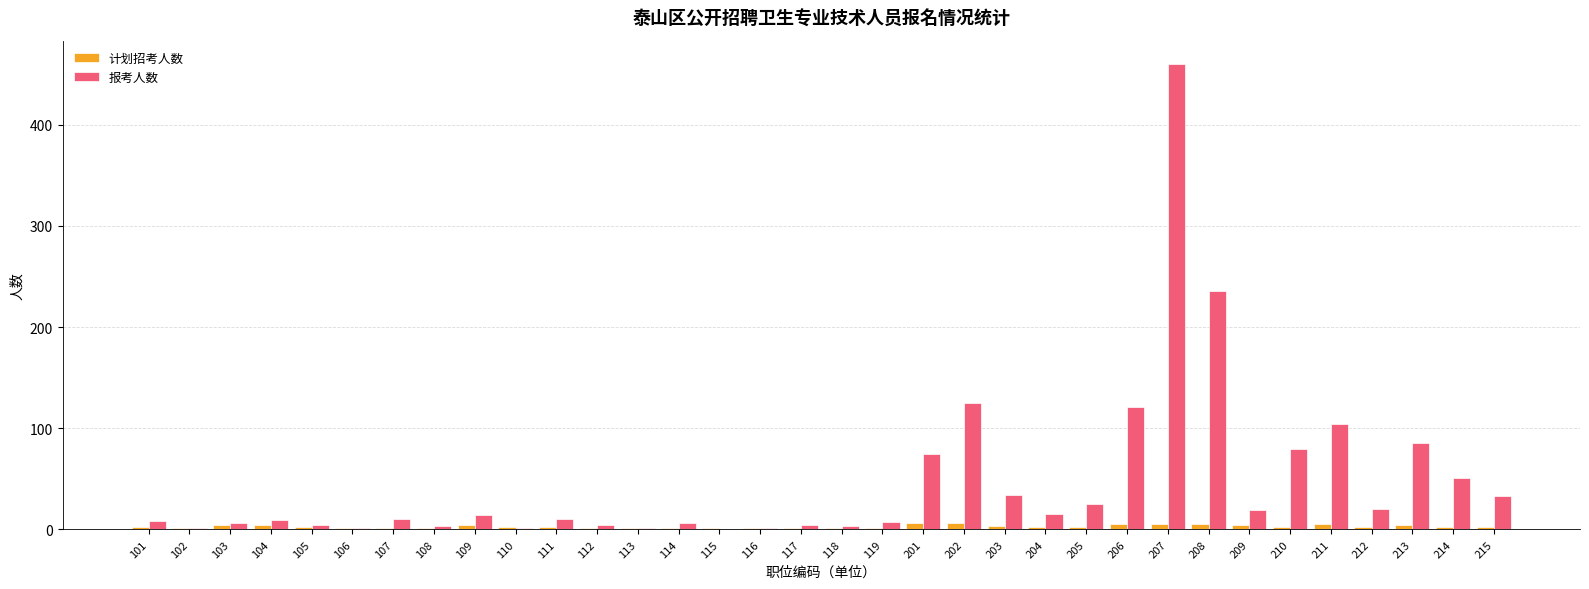

Is the value of 报考人数 at 202 greater than the value of 计划招考人数 at 116?

Yes